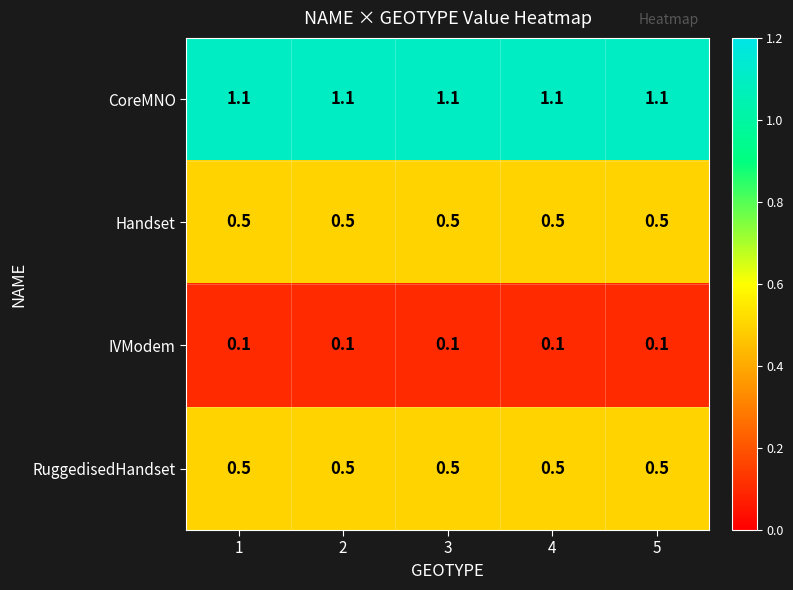

Which series has the largest total across all categories?

CoreMNO